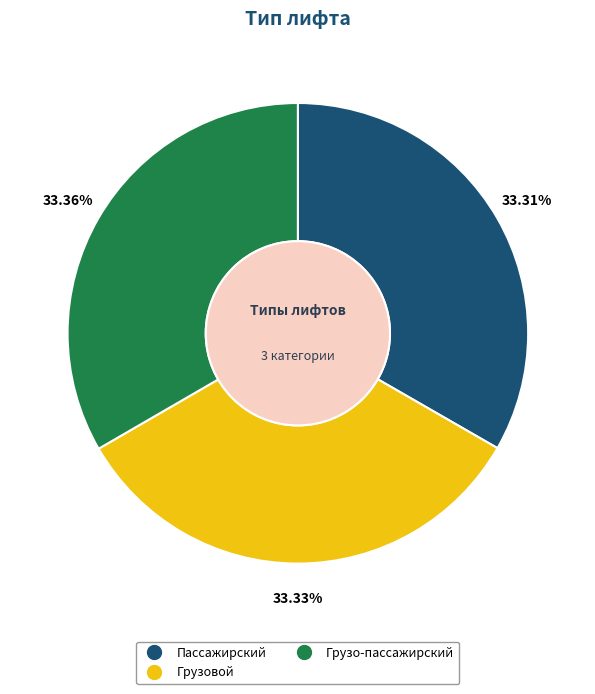

Is there a majority slice in this chart?

No